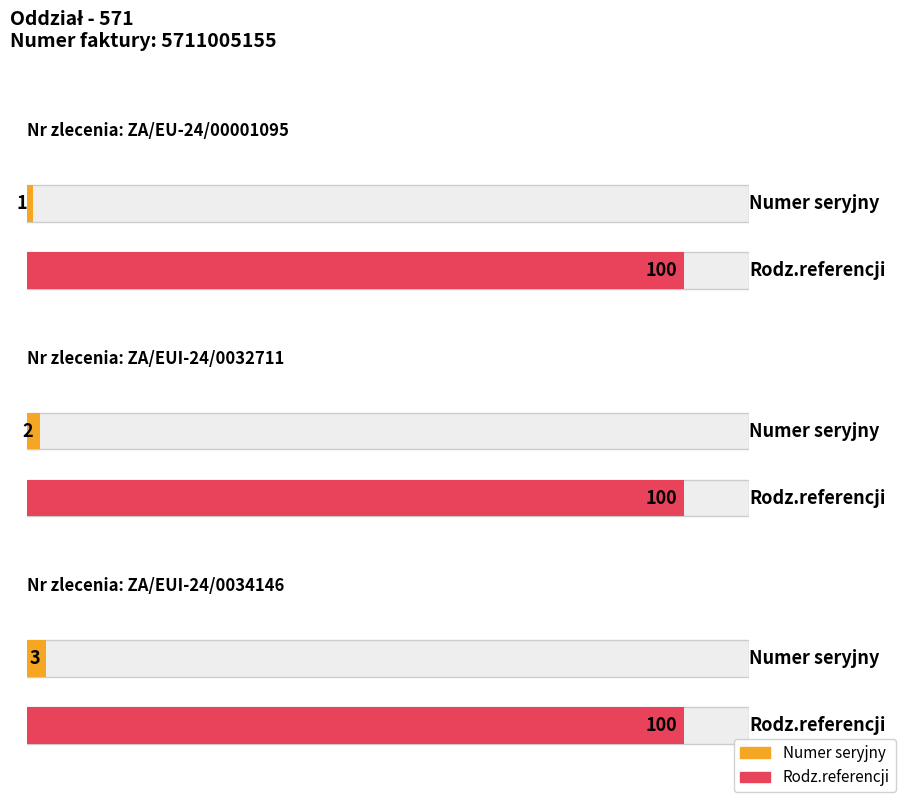

Reading left to right, list all the values displayed in this chart.

Numer seryjny: 1	2	3
Rodz.referencji: 100	100	100